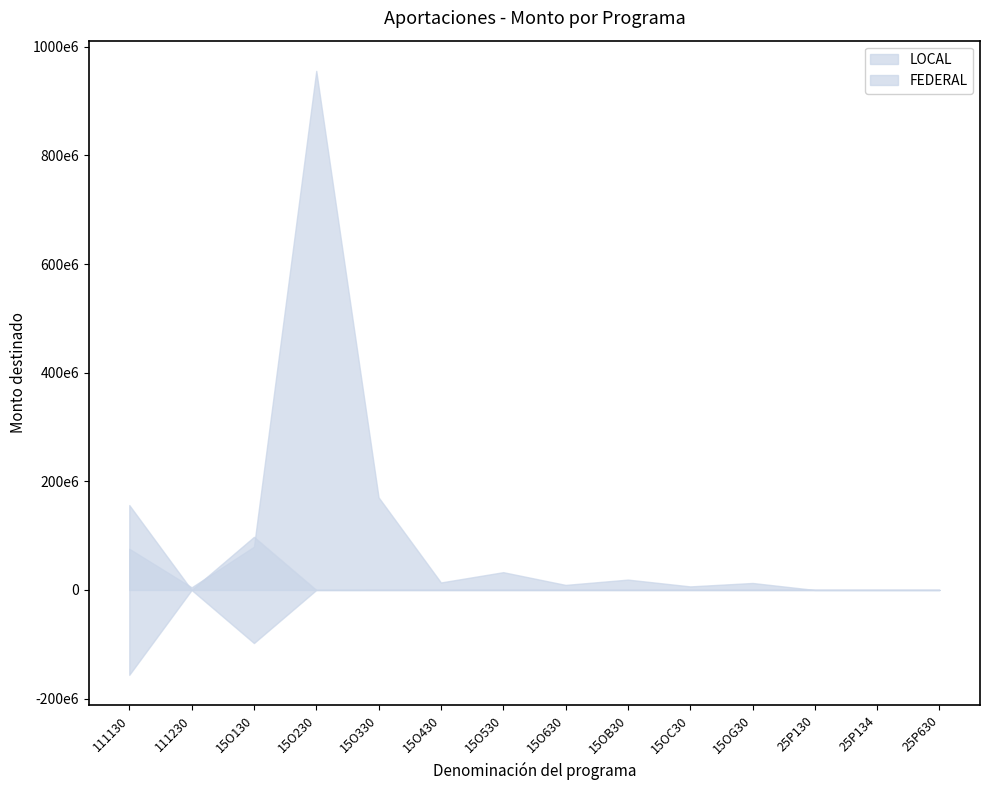

Is it true that LOCAL equals -395420861.5 at 25P130?

False